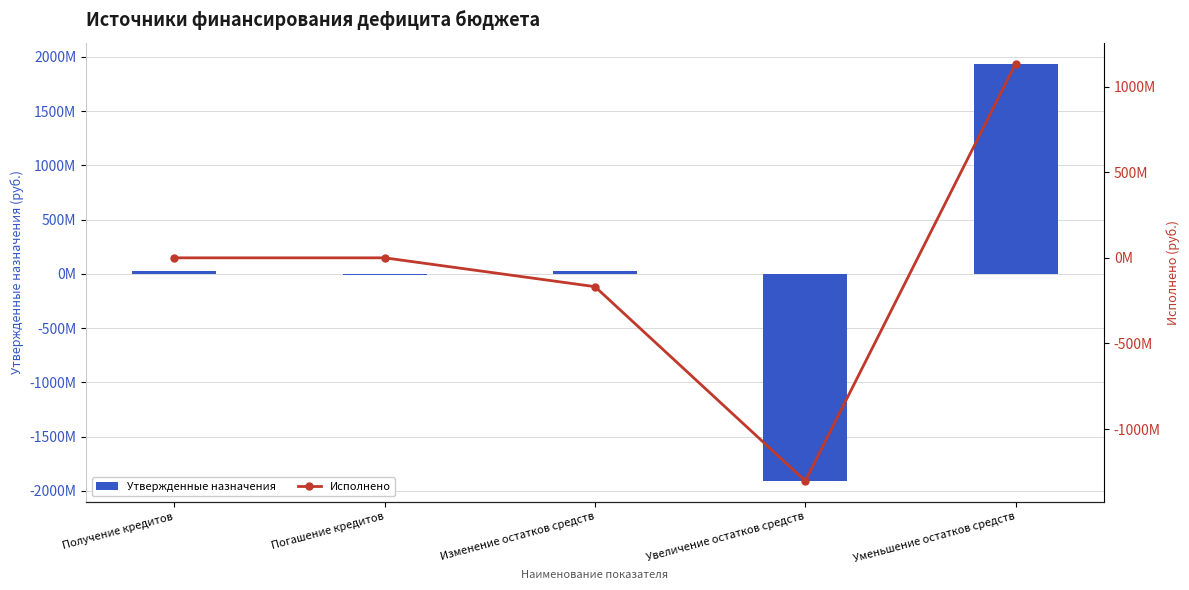

Reading left to right, transcribe all the data shown in this chart.

Утвержденные назначения: Получение кредитов=25000000.0	Погашение кредитов=-7862000.0	Изменение остатков средств=30913301.4	Увеличение остатков средств=-1908683488.0	Уменьшение остатков средств=1939596789.4
Исполнено: Получение кредитов=0.0	Погашение кредитов=0.0	Изменение остатков средств=-168399408.2	Увеличение остатков средств=-1303374628.8	Уменьшение остатков средств=1134975220.6